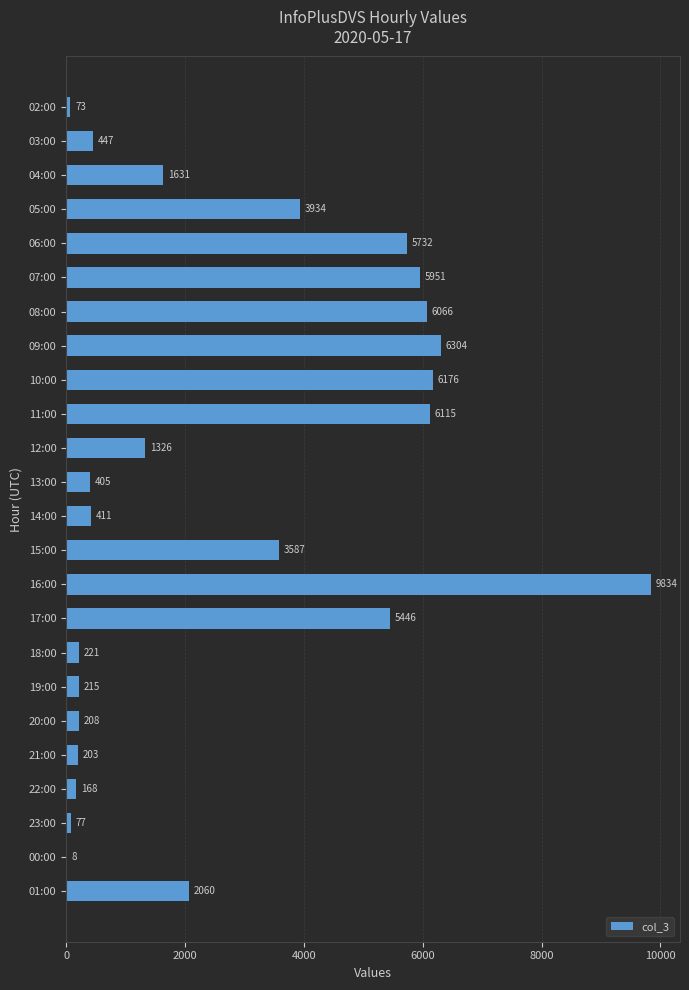

What is the ratio of the value at 08:00 to the value at 01:00?

2.9